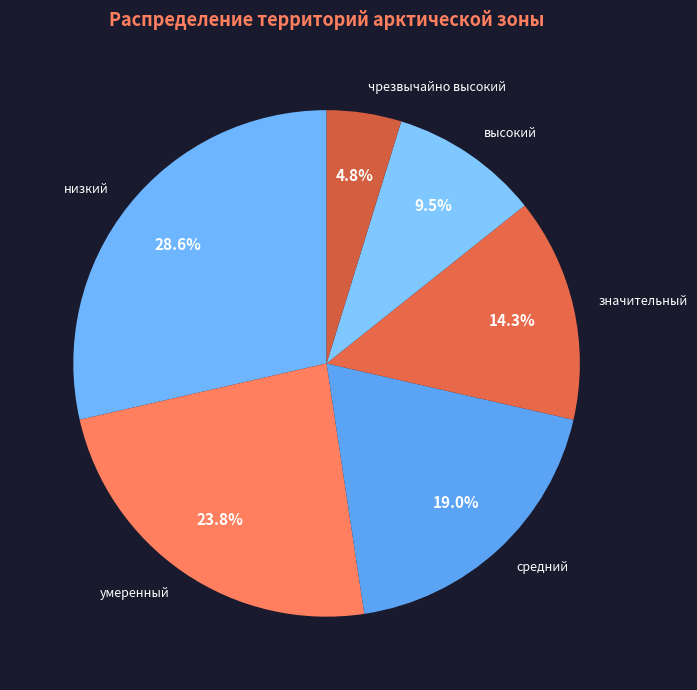

What is the smallest slice in the pie chart?

чрезвычайно высокий